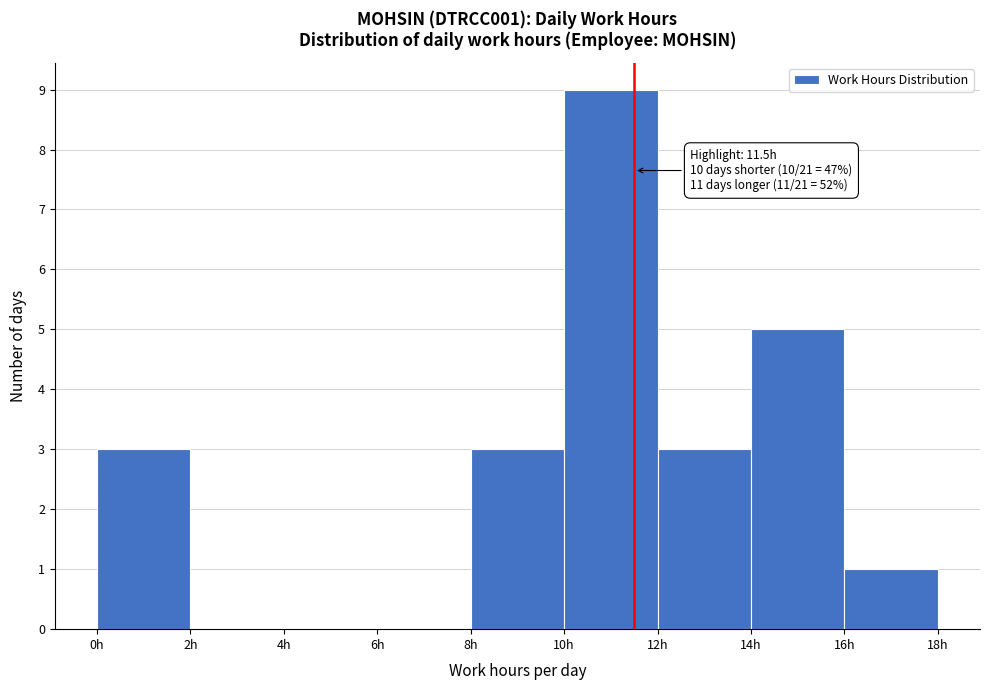

Over which range of the x-axis is the bar tallest?

10 to 12